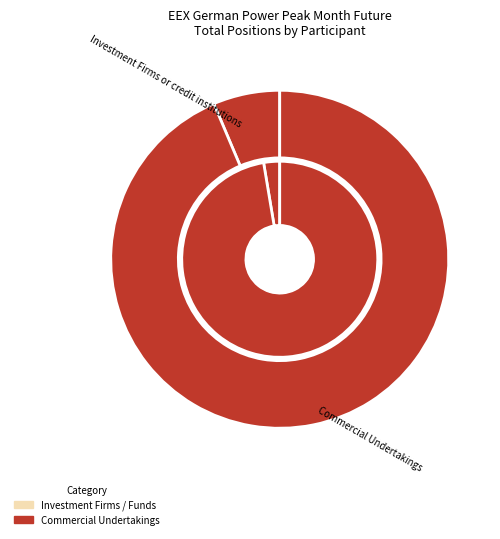

How many segments does this pie chart have?

4